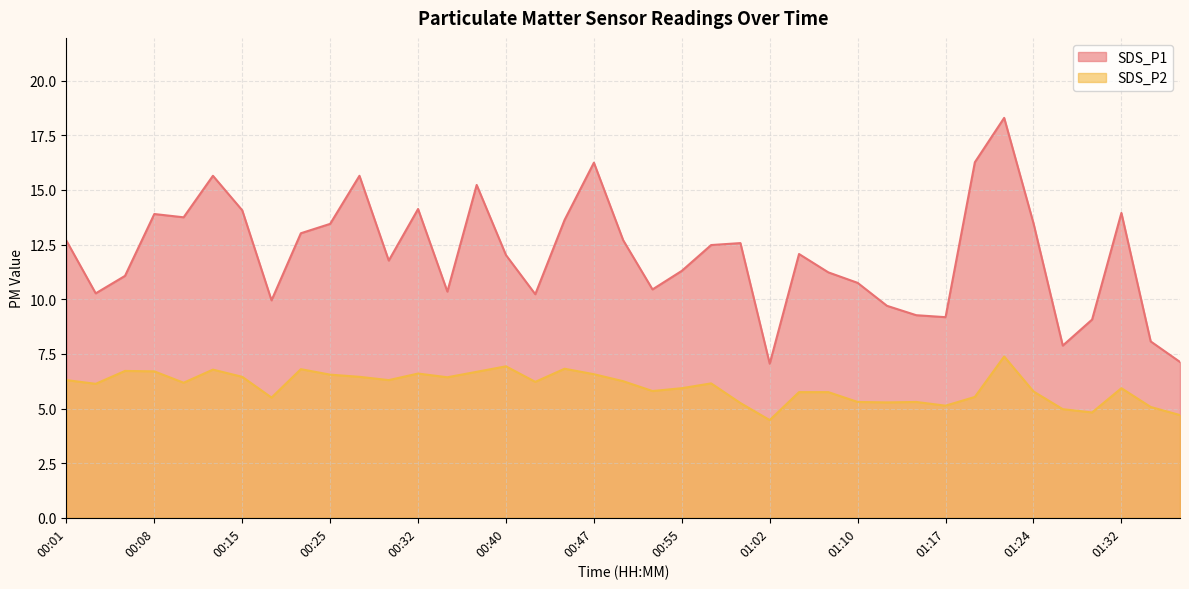

Rank the series by their maximum value, from lowest to highest.

SDS_P2, SDS_P1